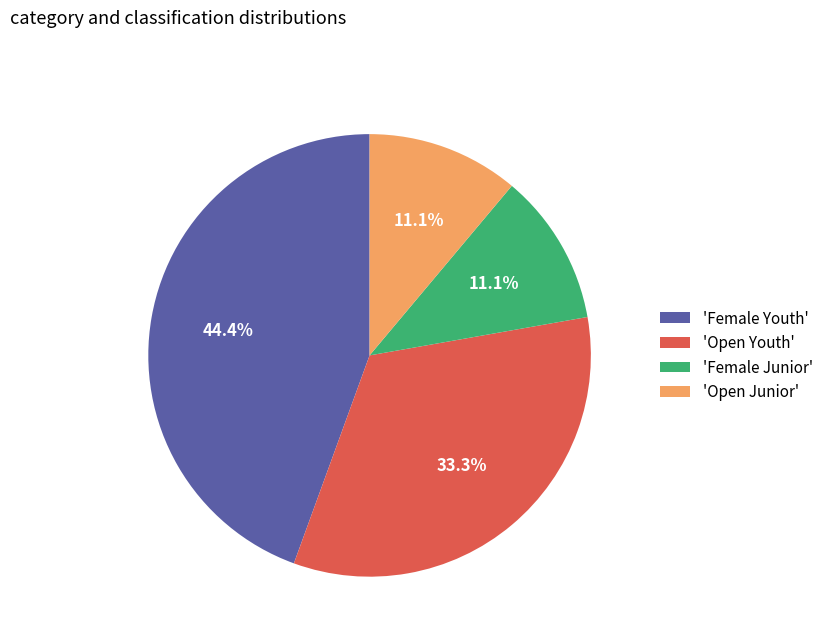

Which category has the biggest portion of the pie?

'Female Youth'